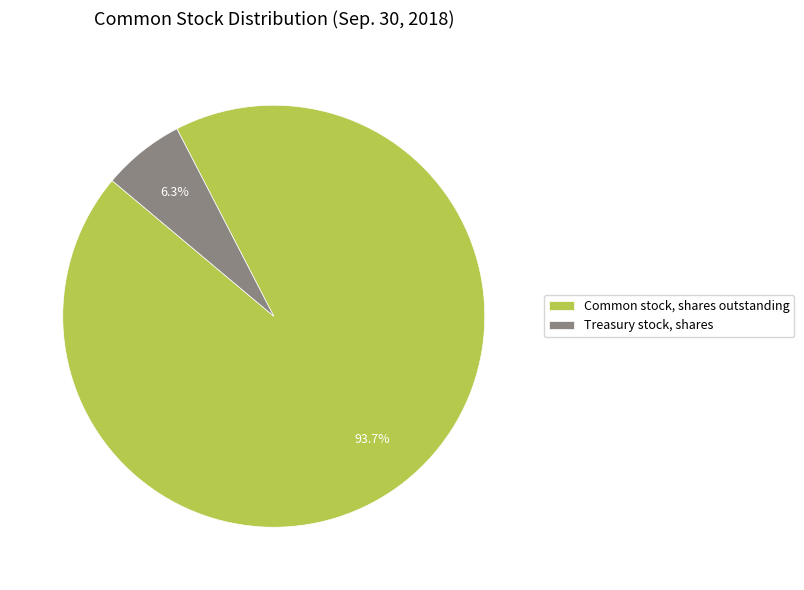

To the nearest percent, what portion does Common stock, shares outstanding represent?

94%